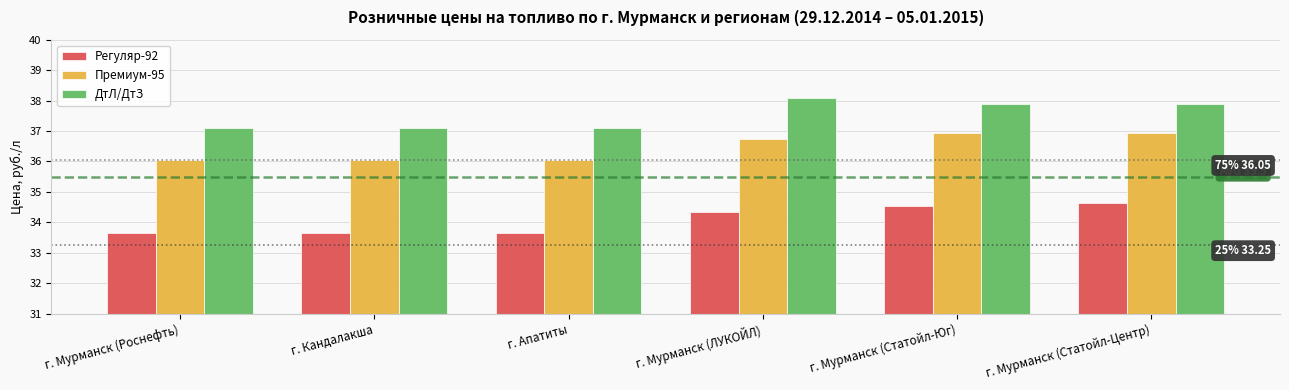

At г. Кандалакша, list the series in order from smallest to largest.

Регуляр-92, Премиум-95, ДтЛ/ДтЗ